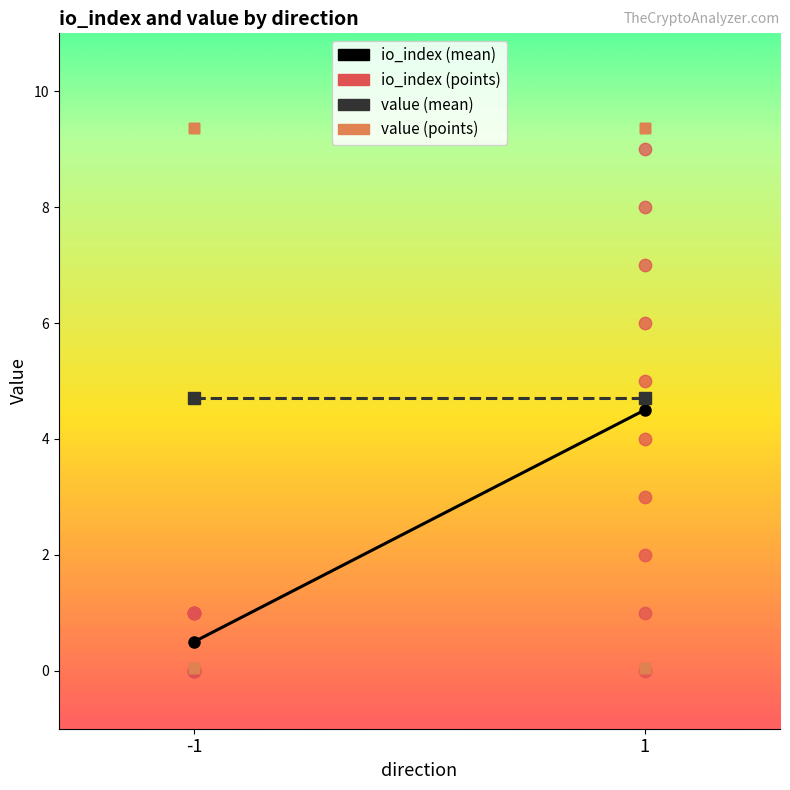

Which series has the widest spread of Y values?

value